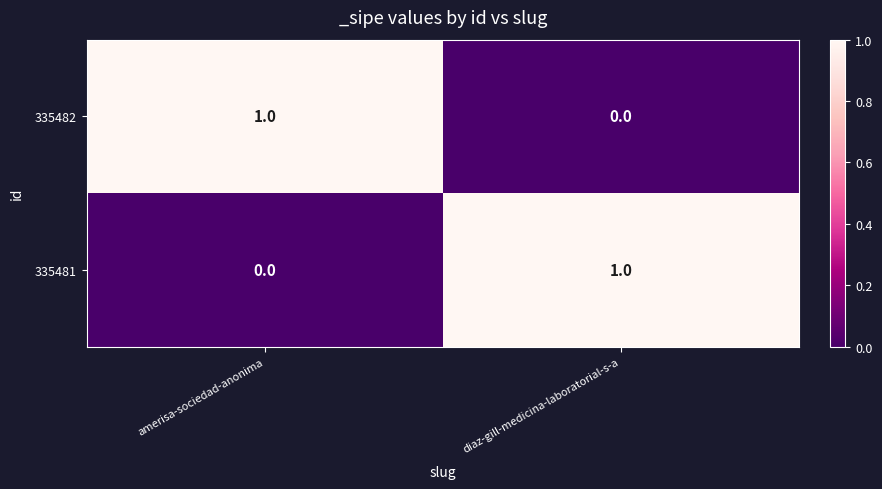

Is the value of 335482 at amerisa-sociedad-anonima greater than the value of 335481 at amerisa-sociedad-anonima?

Yes